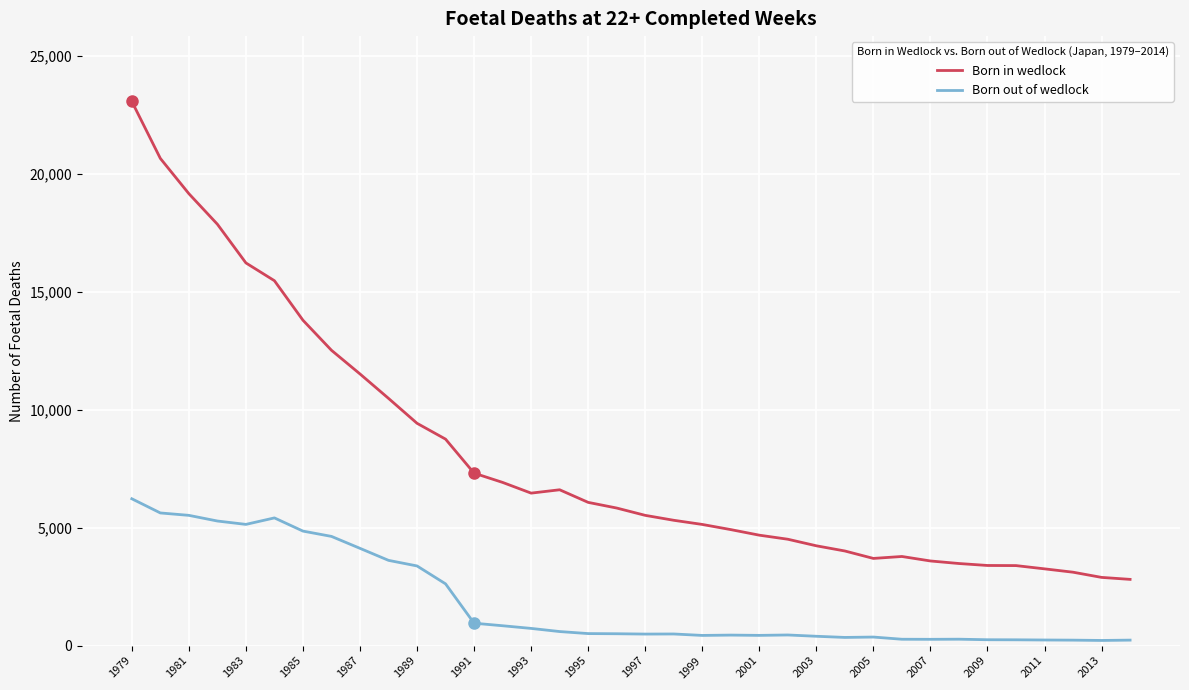

List the series in order of their peak value, highest first.

Born in wedlock, Born out of wedlock